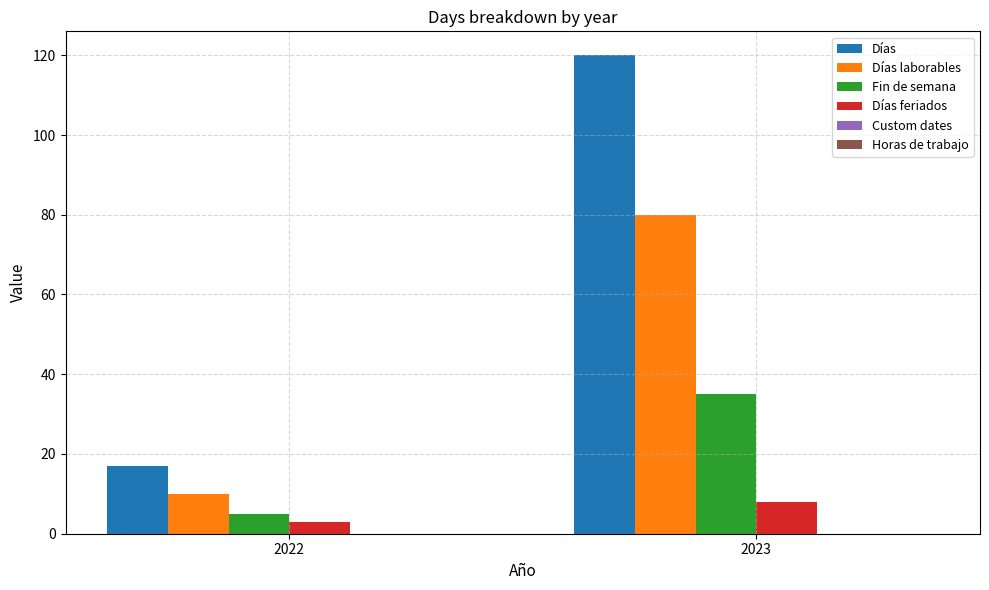

At how many categories does at least one series exceed 83?

1